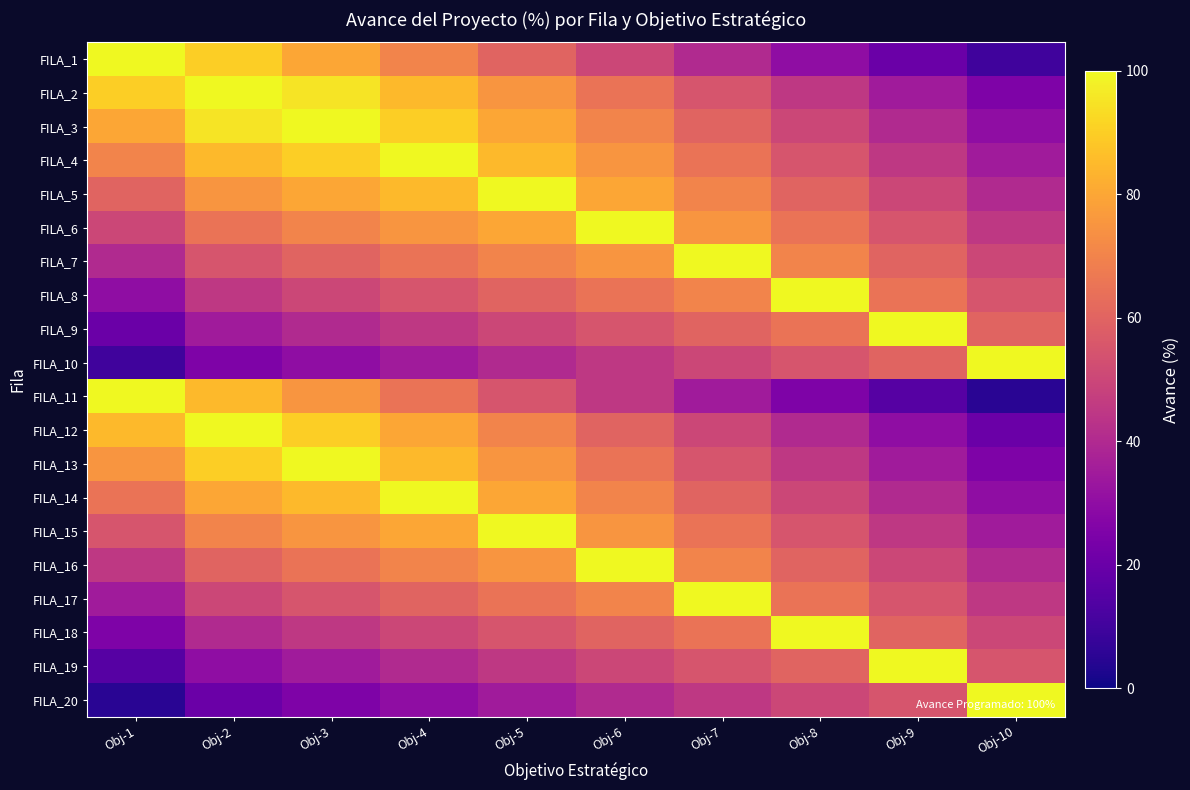

Count the number of categories in the chart.

10